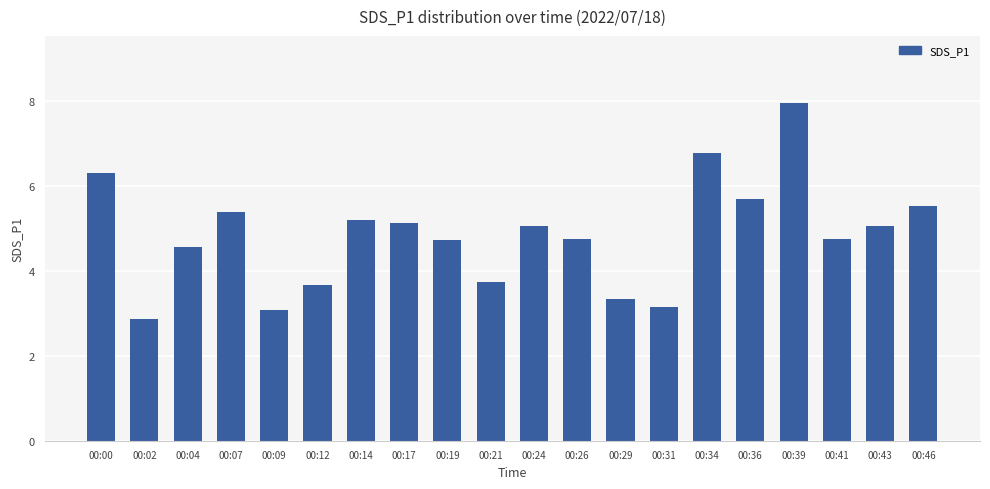

What is the value of the 1st bar from the left?

6.3